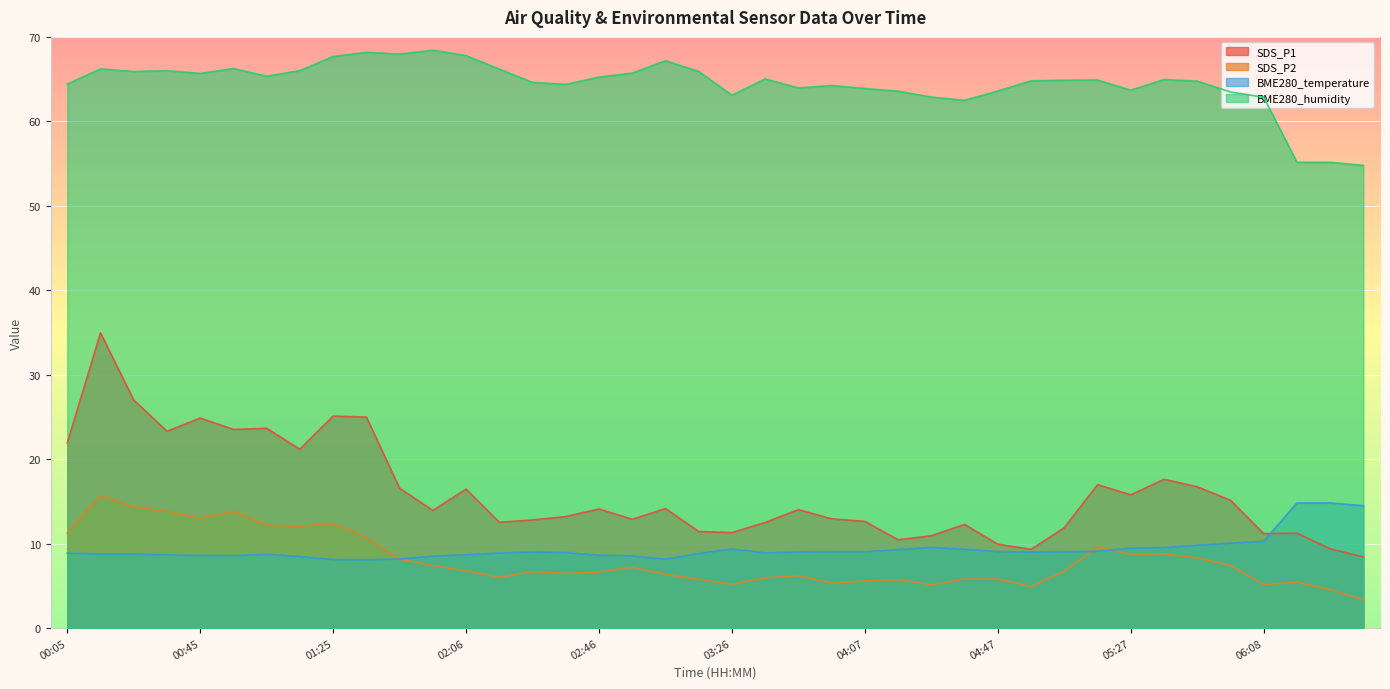

Reading left to right, transcribe all the data shown in this chart.

SDS_P1: 21.9	35.0	27.0	23.3	24.9	23.5	23.6	21.2	25.1	25.0	16.6	13.9	16.4	12.5	12.8	13.2	14.1	12.9	14.2	11.4	11.3	12.5	14.0	12.9	12.6	10.4	10.9	12.3	9.9	9.3	11.9	17.0	15.8	17.6	16.7	15.1	11.2	11.2	9.4	8.4
SDS_P2: 11.2	15.7	14.3	13.8	13.0	13.8	12.2	12.1	12.4	10.7	8.2	7.4	6.8	6.0	6.7	6.5	6.6	7.2	6.3	5.8	5.2	6.0	6.2	5.3	5.6	5.7	5.1	5.8	5.8	4.9	6.7	9.6	8.7	8.8	8.3	7.4	5.2	5.4	4.5	3.4
BME280_temperature: 8.9	8.8	8.8	8.7	8.6	8.6	8.7	8.5	8.1	8.1	8.2	8.5	8.7	8.9	9.0	8.9	8.6	8.6	8.2	8.8	9.4	8.9	9.0	9.0	9.0	9.3	9.5	9.3	9.1	9.0	9.0	9.1	9.5	9.5	9.8	10.1	10.3	14.8	14.8	14.5
BME280_humidity: 64.4	66.2	65.9	66.0	65.7	66.2	65.3	66.0	67.7	68.2	68.0	68.4	67.8	66.2	64.6	64.4	65.2	65.7	67.2	65.9	63.1	65.0	64.0	64.2	63.9	63.6	62.9	62.5	63.6	64.8	64.9	64.9	63.7	65.0	64.8	63.5	62.9	55.1	55.1	54.8